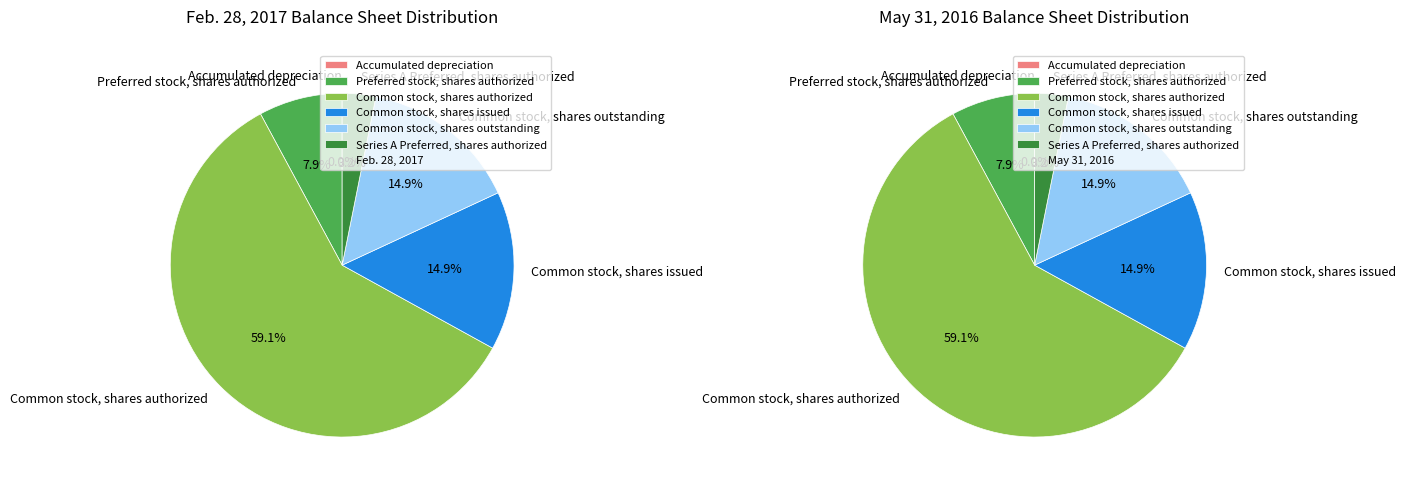

Rank the categories by value from lowest to highest.

Accumulated depreciation, Series A Preferred, shares authorized, Preferred stock, shares authorized, Common stock, shares issued, Common stock, shares outstanding, Common stock, shares authorized